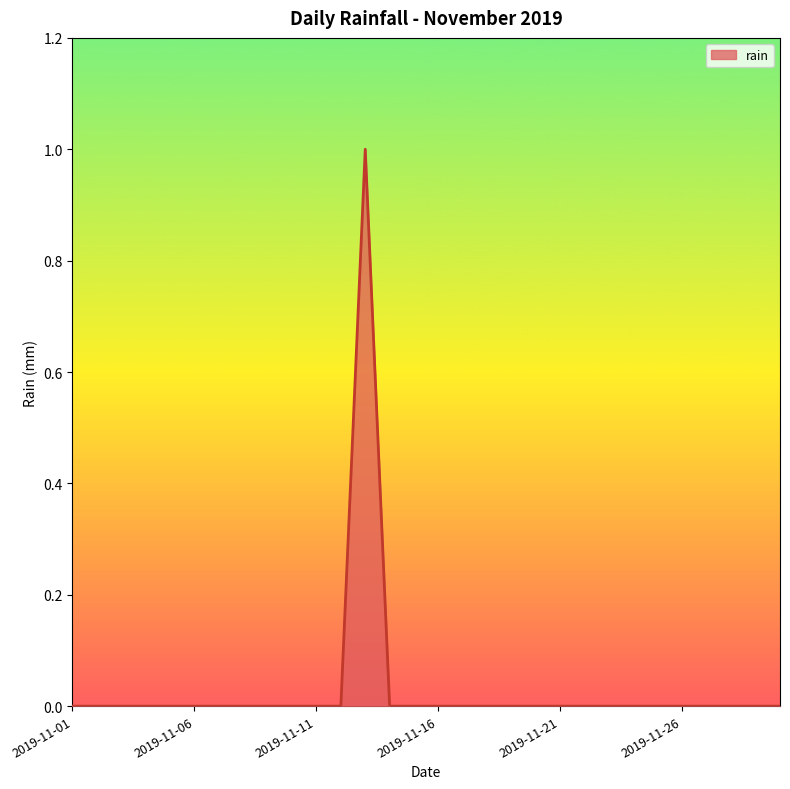

Is this an area chart (filled region under the line)?

Yes